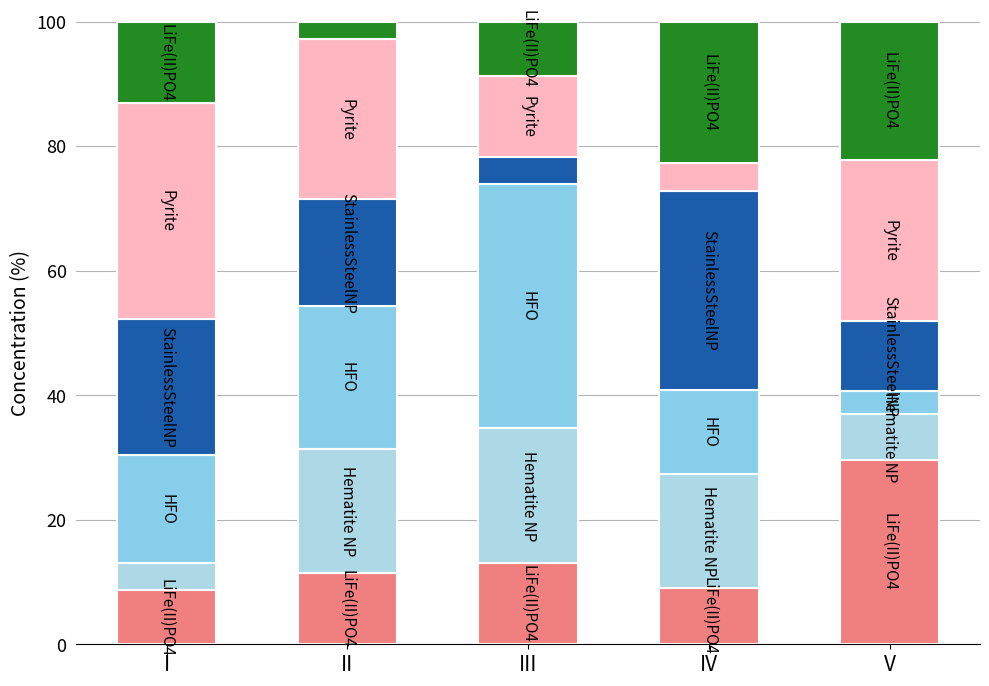

What is the difference between the HFO values at III and V?

35.4